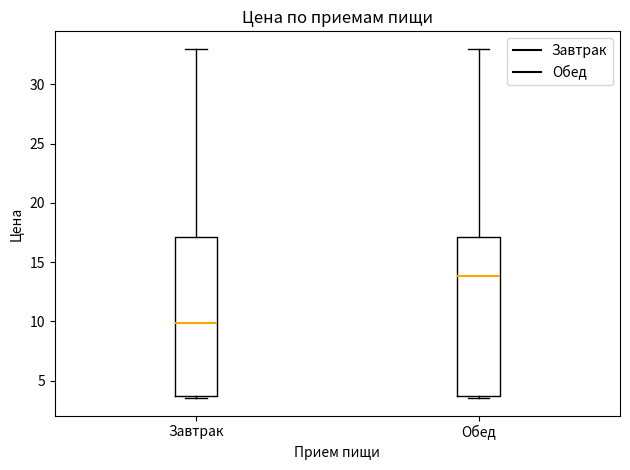

Reading left to right, transcribe this box plot: for each box, give where its median line is, the range the box spans, and where its two whiskers end, as read against the y-axis. The values are not printed on the chart, so give them approximately, as read against the axis.

Завтрак: median 10.0, box 3.5 to 17.0, whiskers 3.5 (just below the box's lower edge) to 33.0
Обед: median 14.0, box 3.5 to 17.0, whiskers 3.5 (just below the box's lower edge) to 33.0